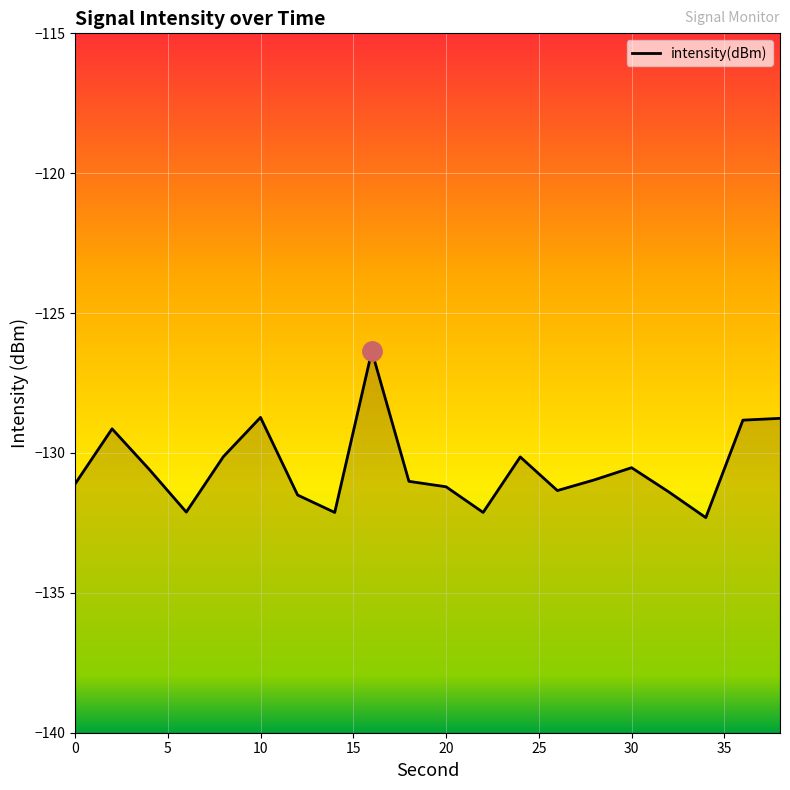

The chart shows a value of -131.1 at 0. True or false?

True